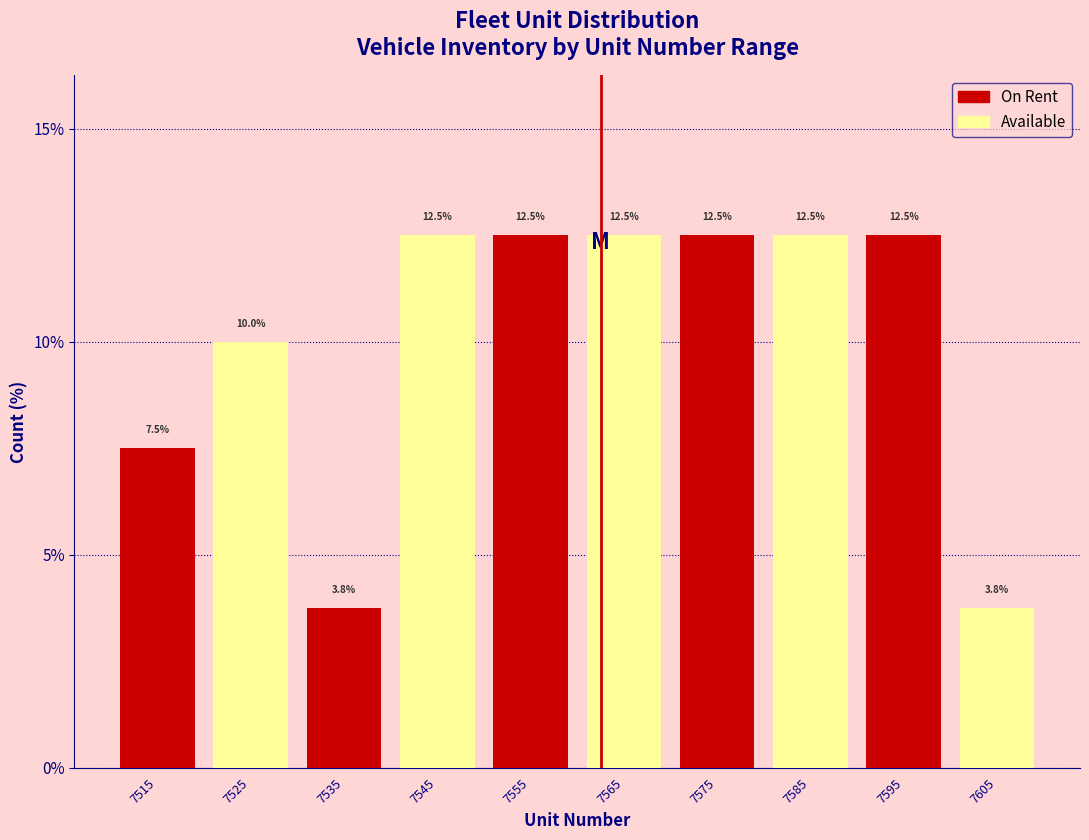

Where is On Rent nearest to the value 8?

7515